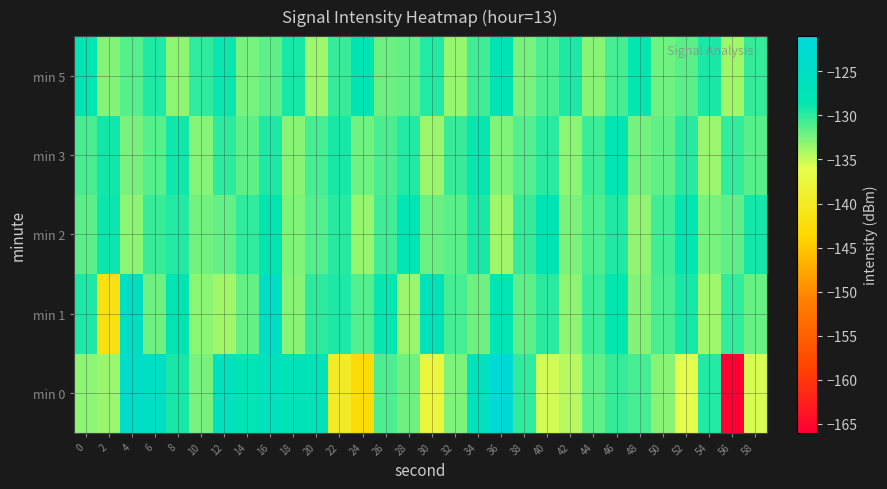

At 42, list the series in order from largest to smallest.

min 5, min 2, min 3, min 1, min 0